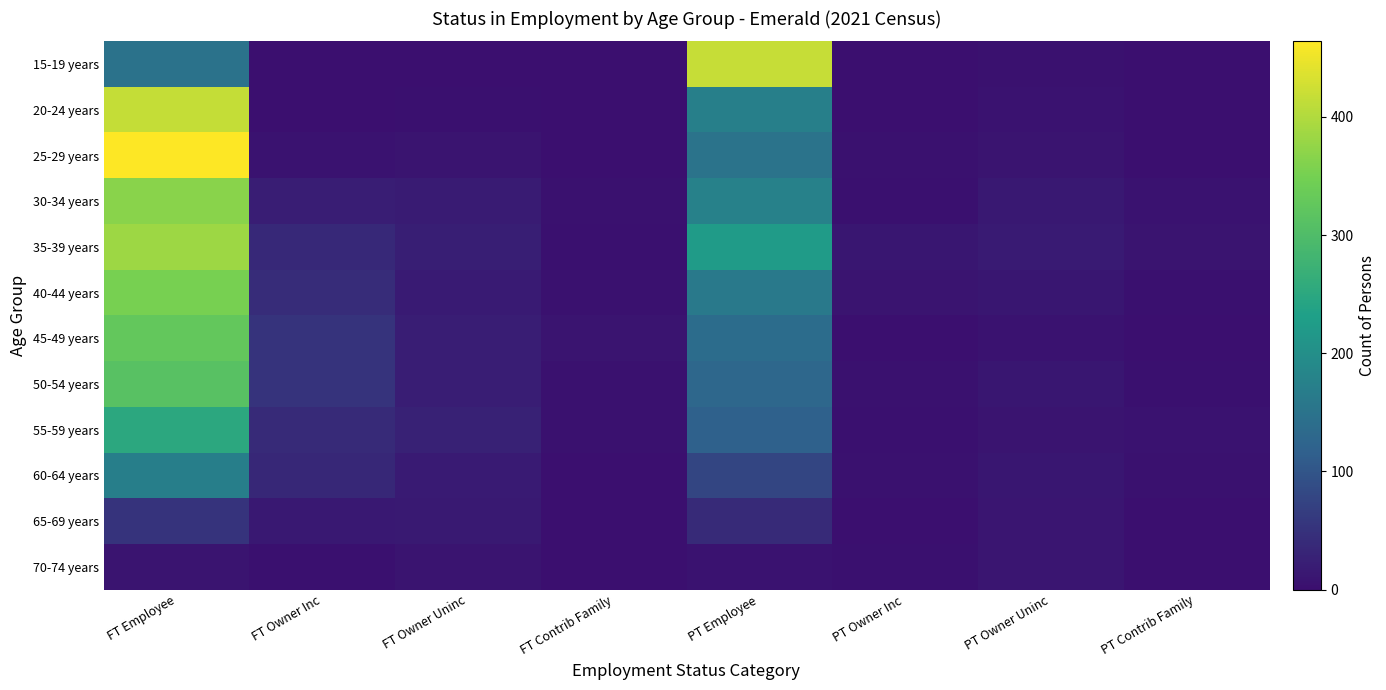

At how many categories does at least one series exceed 263?

2